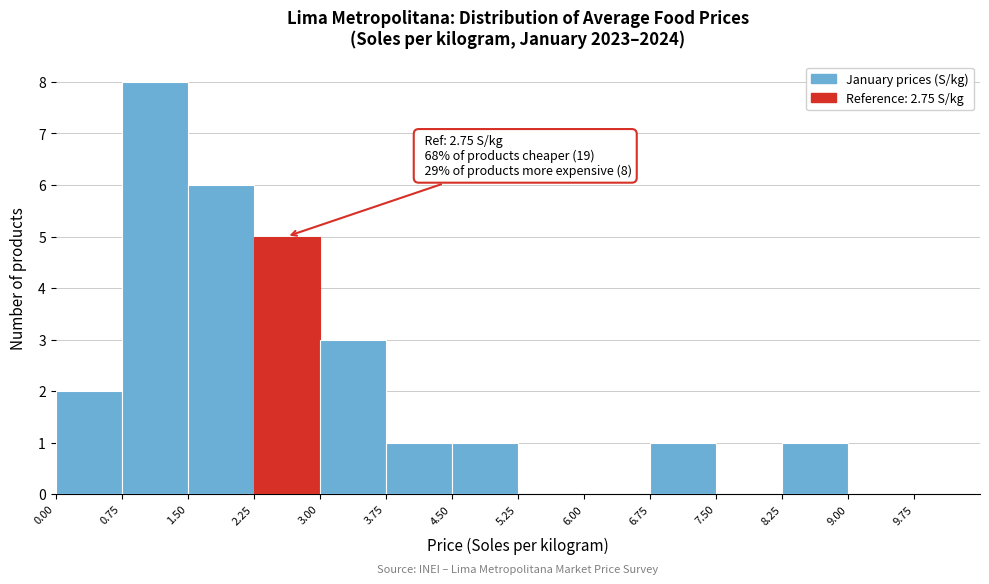

Which range on the x-axis has the tallest bar?

0.75 to 1.50